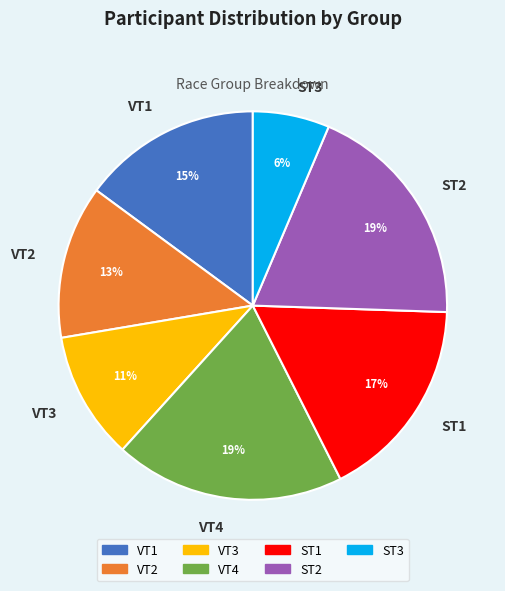

How many segments does this pie chart have?

7